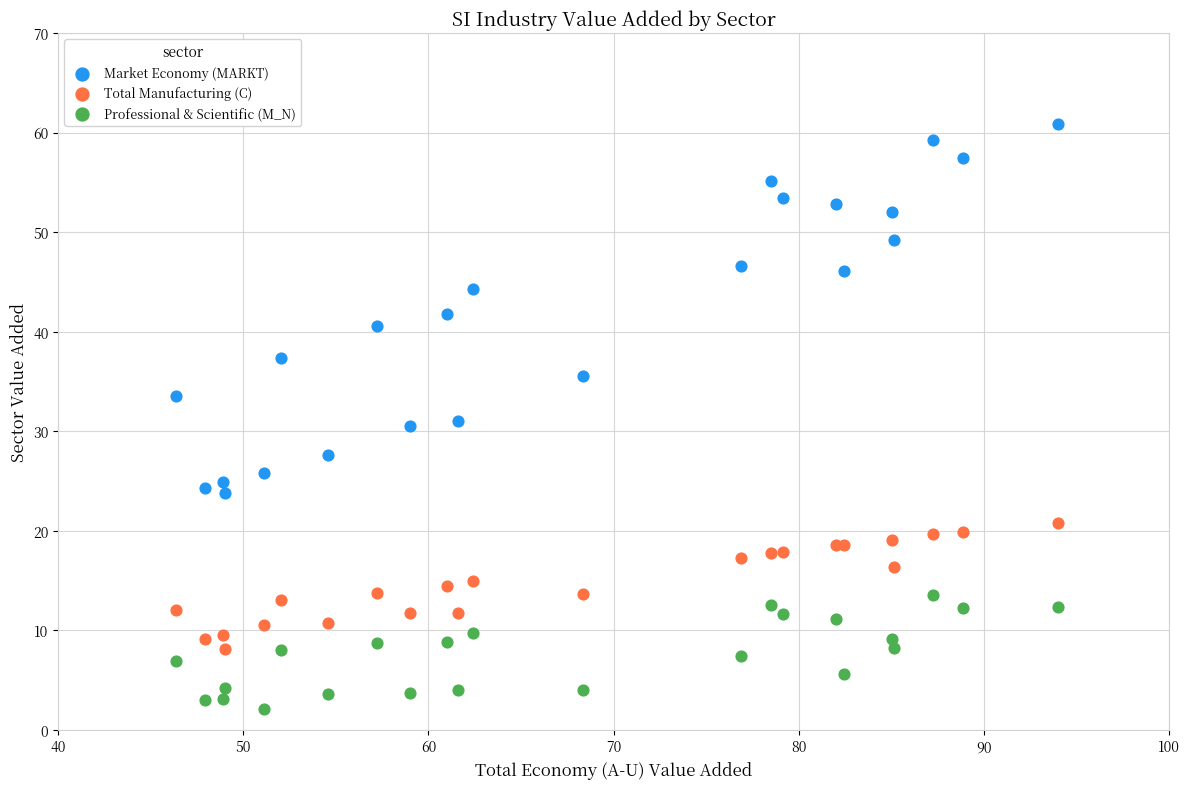

Which series reaches the minimum Y coordinate?

Professional & Scientific (M_N)